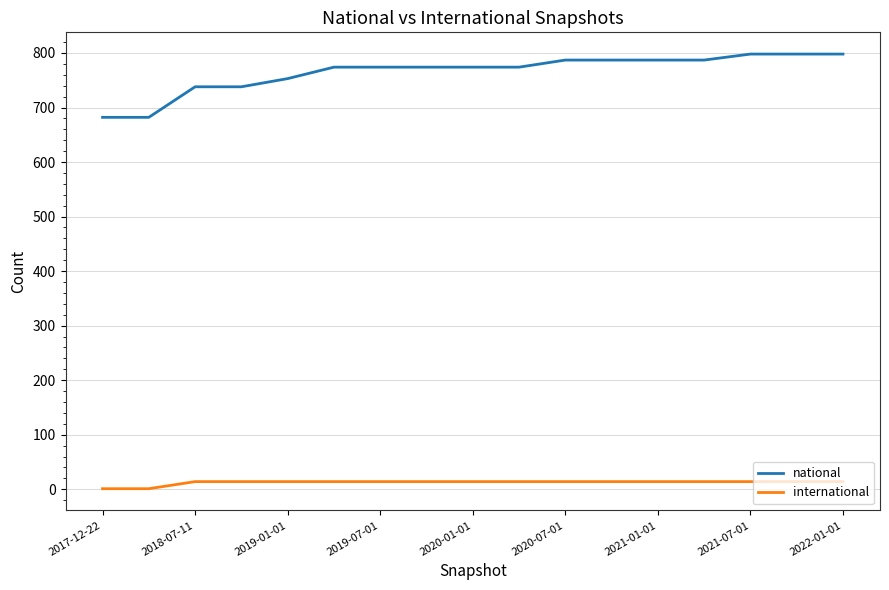

Is this an area chart (filled region under the line)?

No